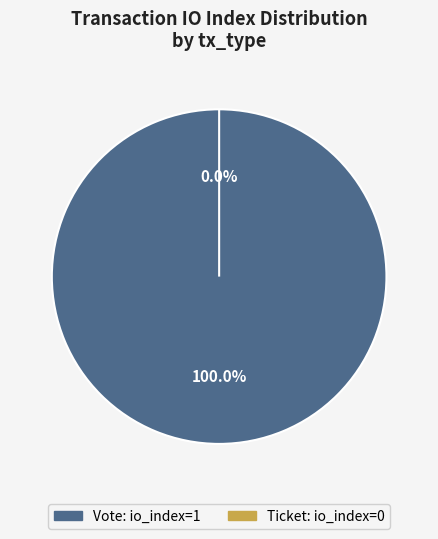

The Vote slice represents 100% of the pie. True or false?

True